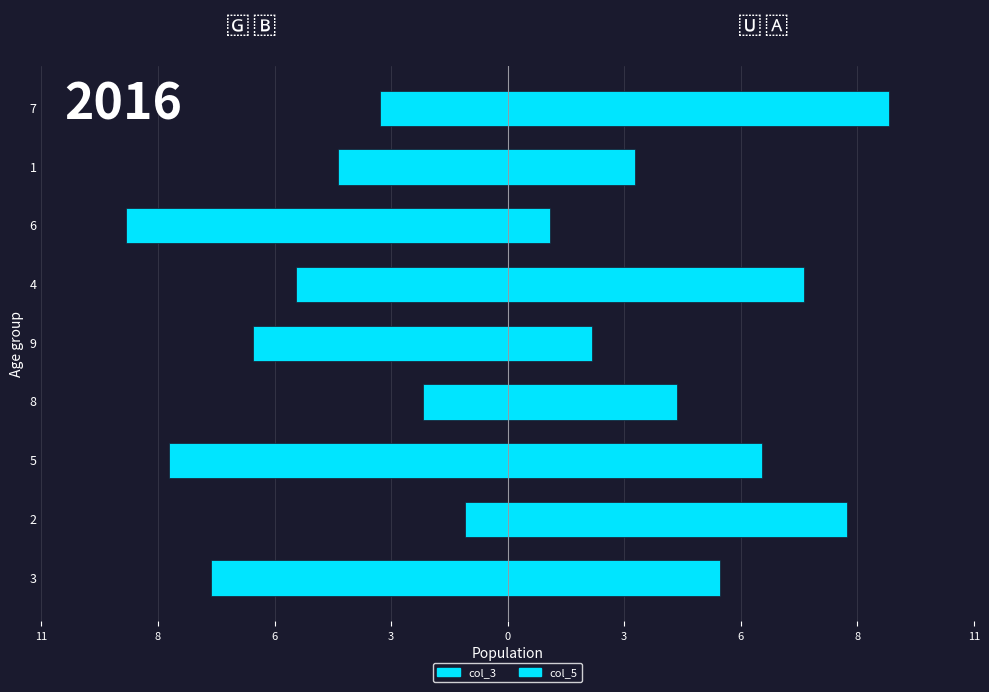

Which category has the lowest value in the col_3 series?

6